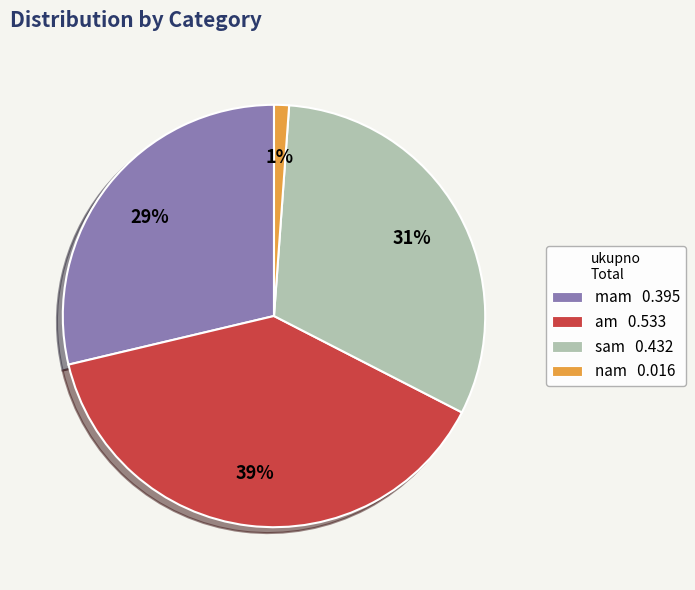

To the nearest percent, what is the difference between the mam 0.395 and nam 0.016 slice percentages?

28%